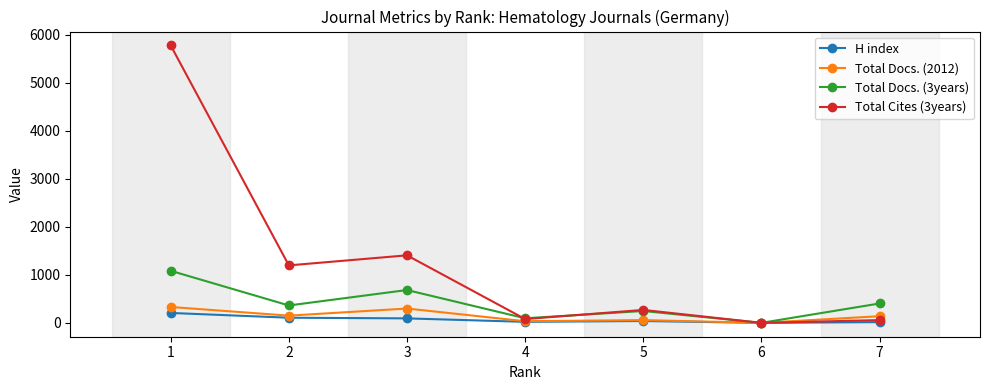

What is the maximum value shown in the chart?

5773